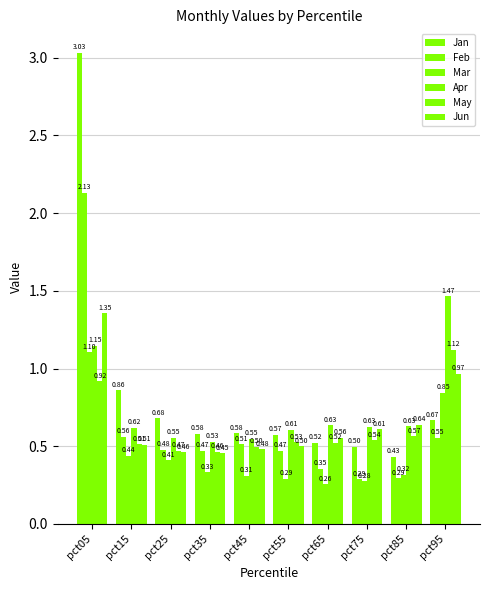

Which category has the highest value in the Jan series?

pct05